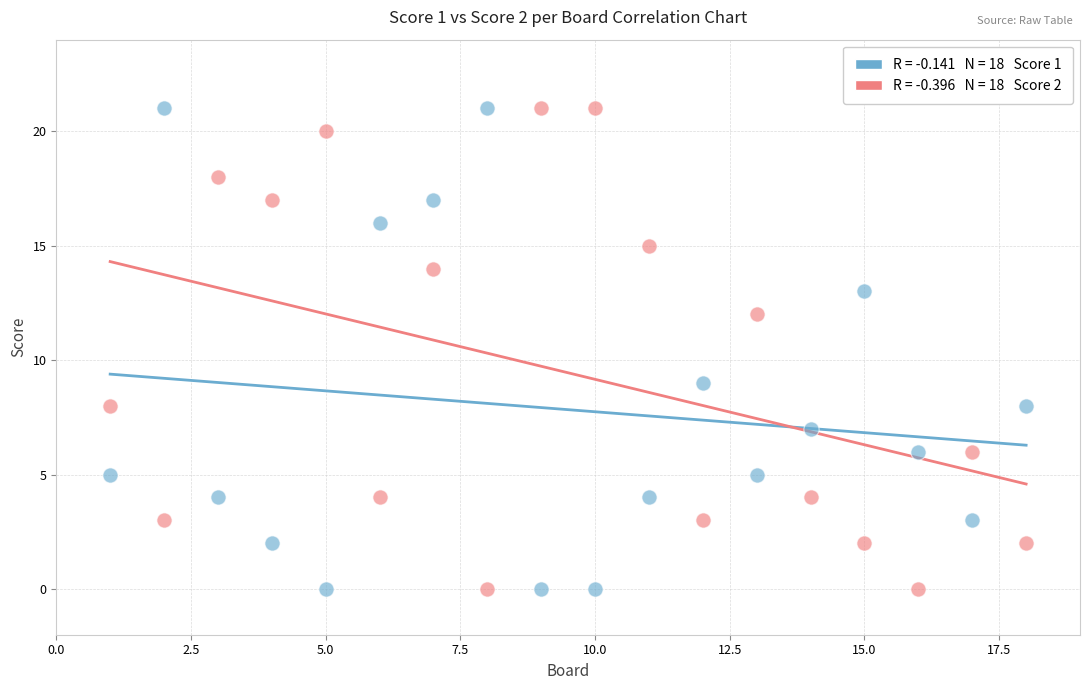

Across all series, what Y value is closest to 10?

9